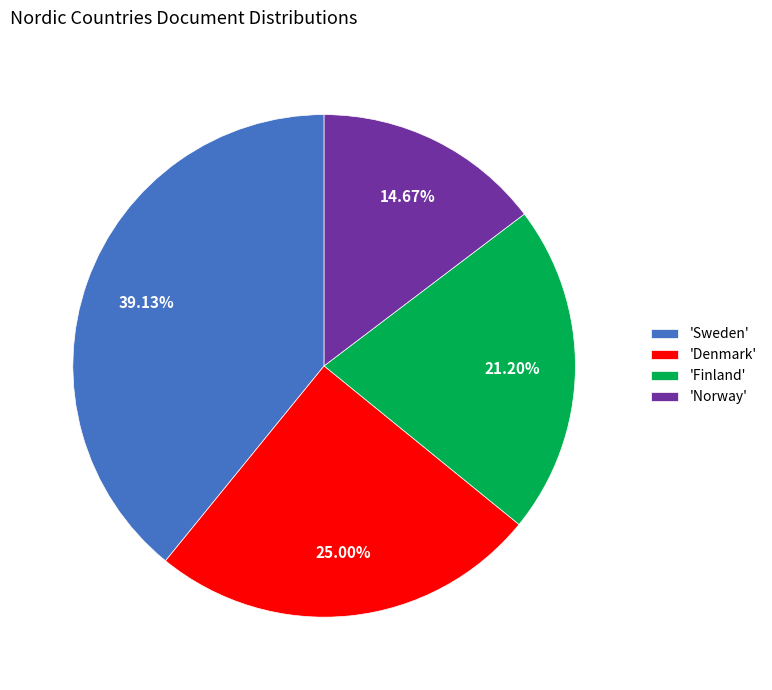

Is there any slice that represents more than half of the pie?

No